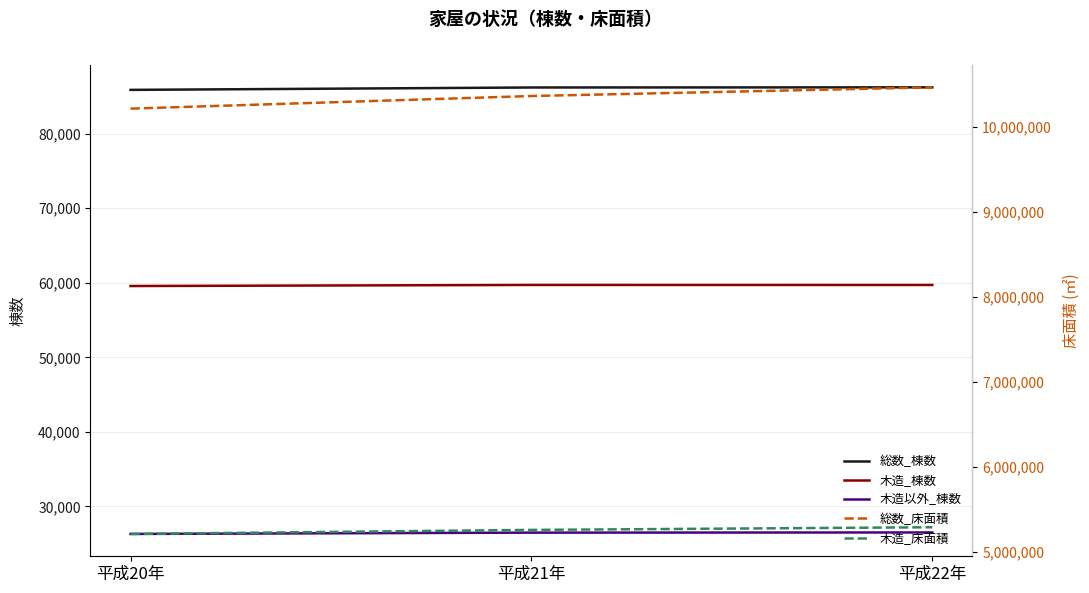

At which label does 総数_棟数 first exceed 86190?

平成22年